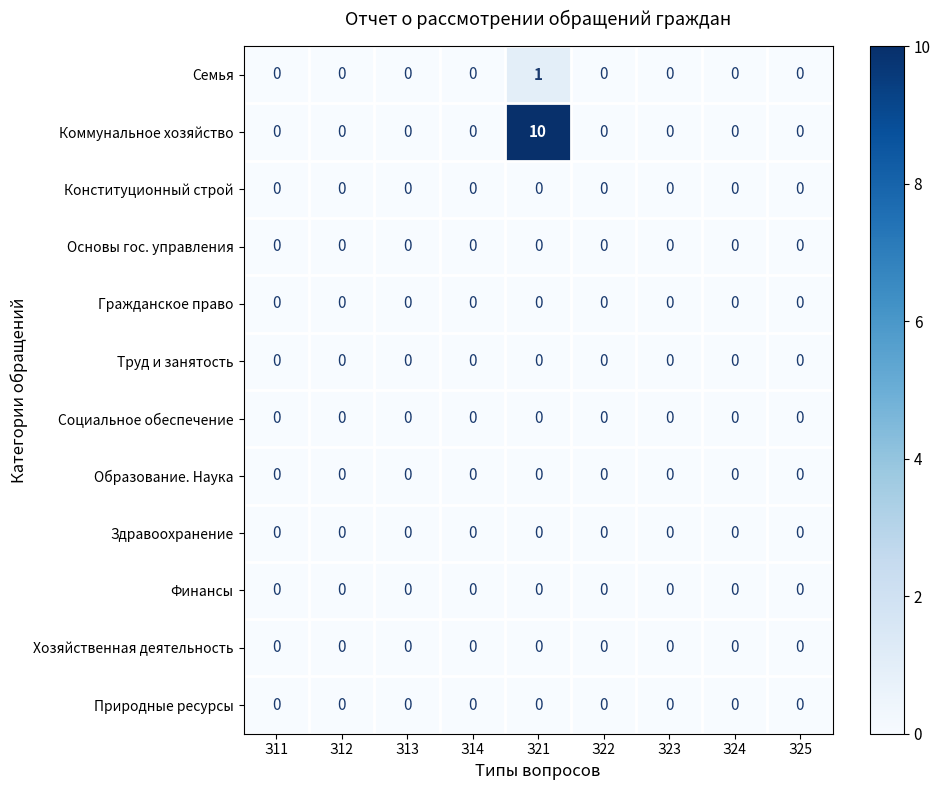

True or false: Коммунальное хозяйство has a value of 0 at З11.

True